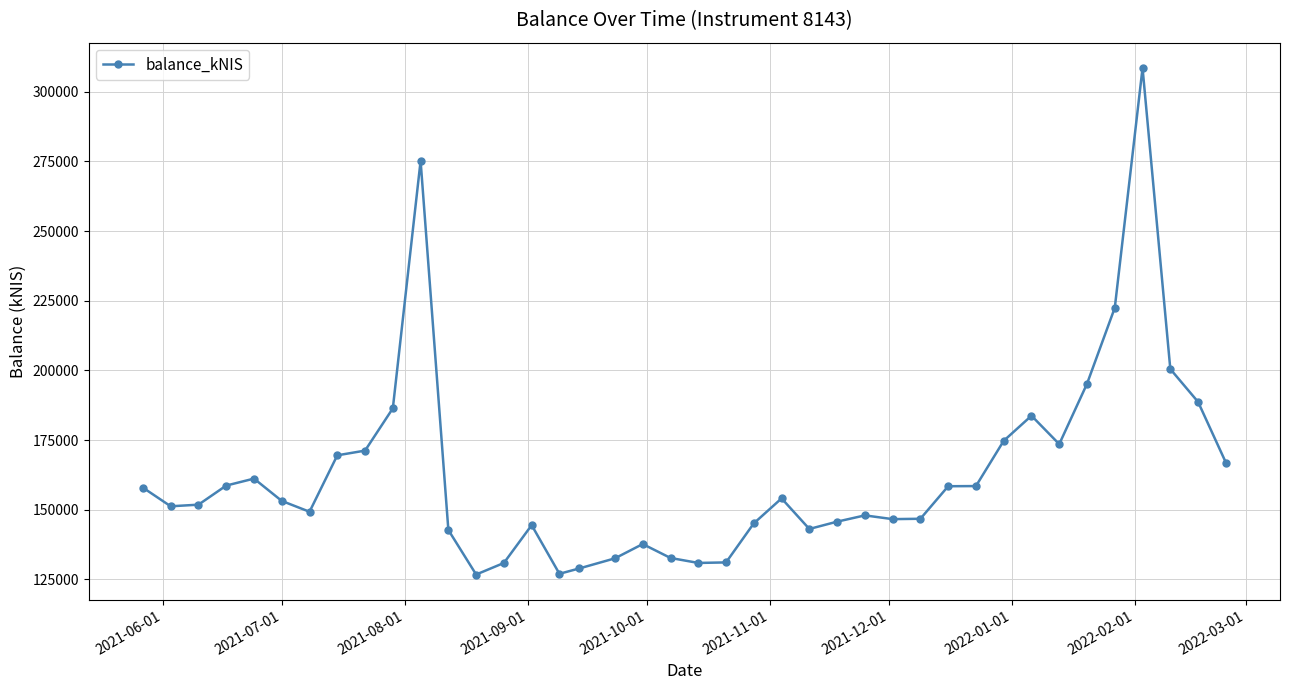

What is the difference between the second highest and minimum values?

148434.8